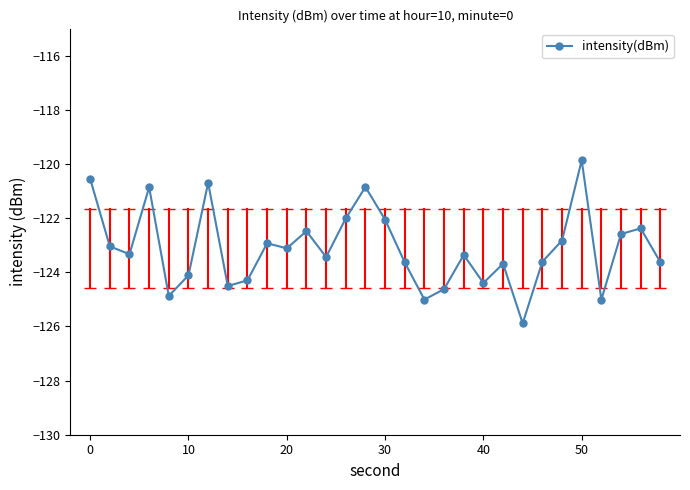

What is the maximum value shown in the chart?

-119.9